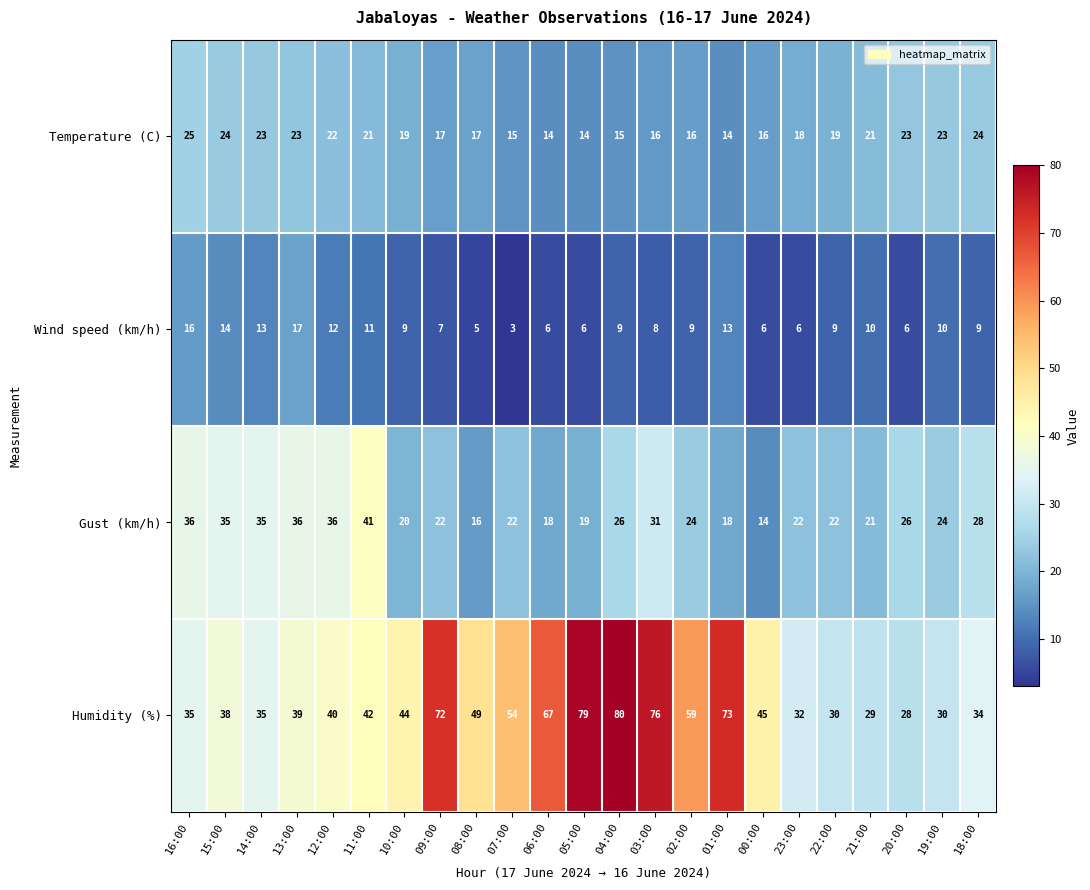

At which category is the sum across all series the highest?

03:00